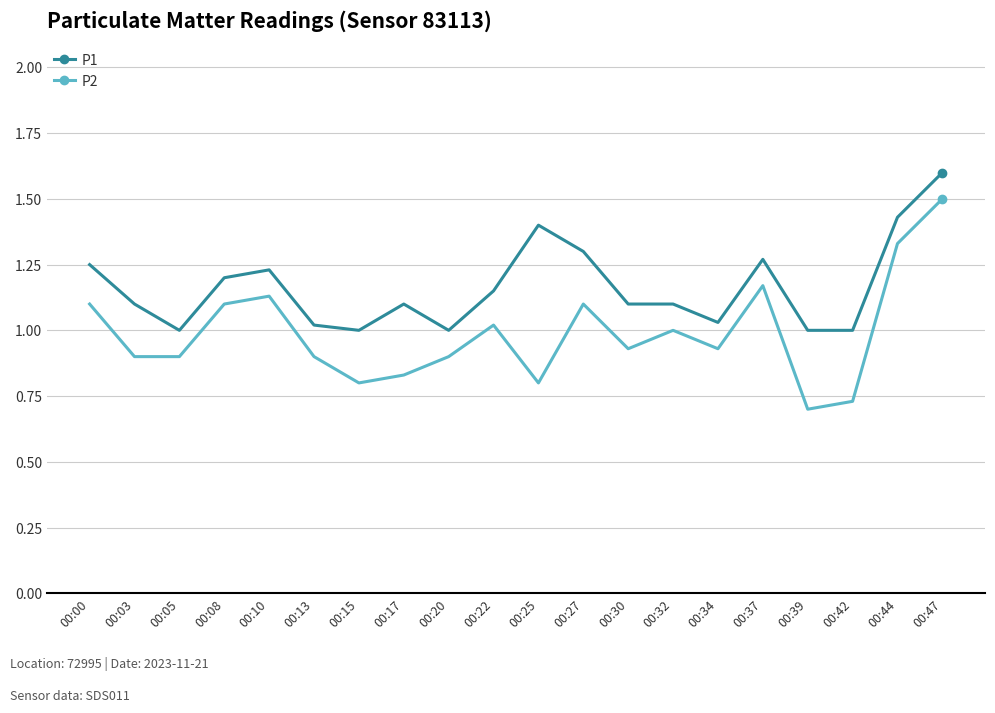

What is the sum of all P1 values?

23.3